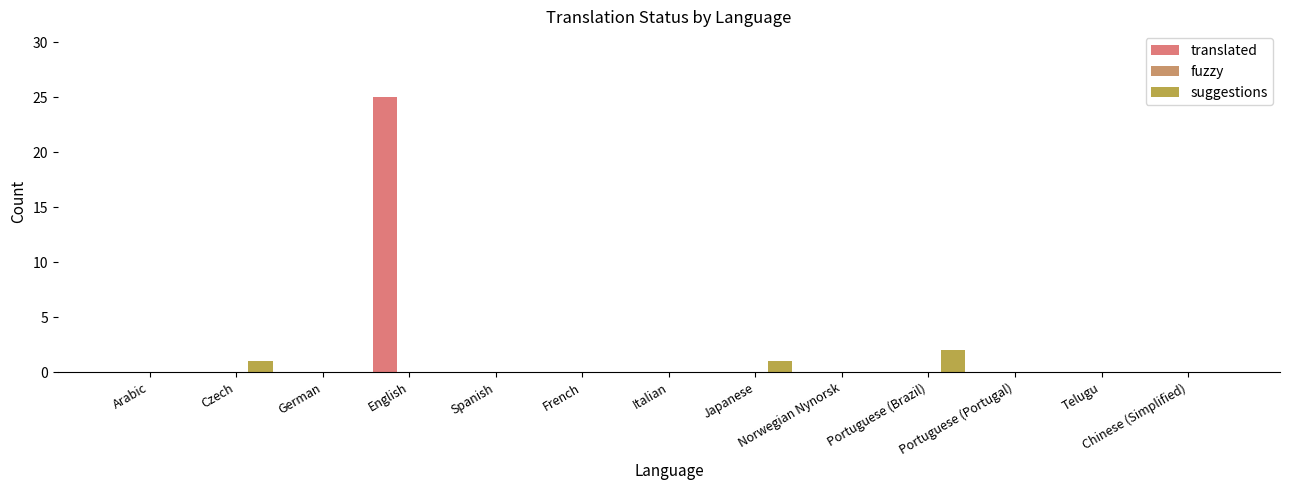

Which series changed the most between Norwegian Nynorsk and Portuguese (Portugal)?

translated